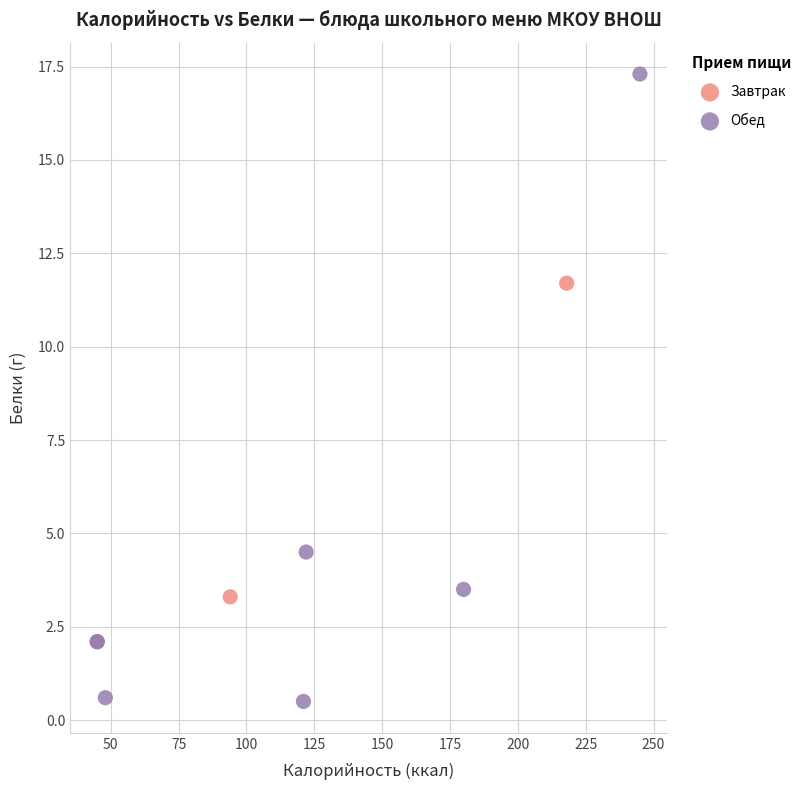

What are all the series names shown in the legend?

Завтрак, Обед